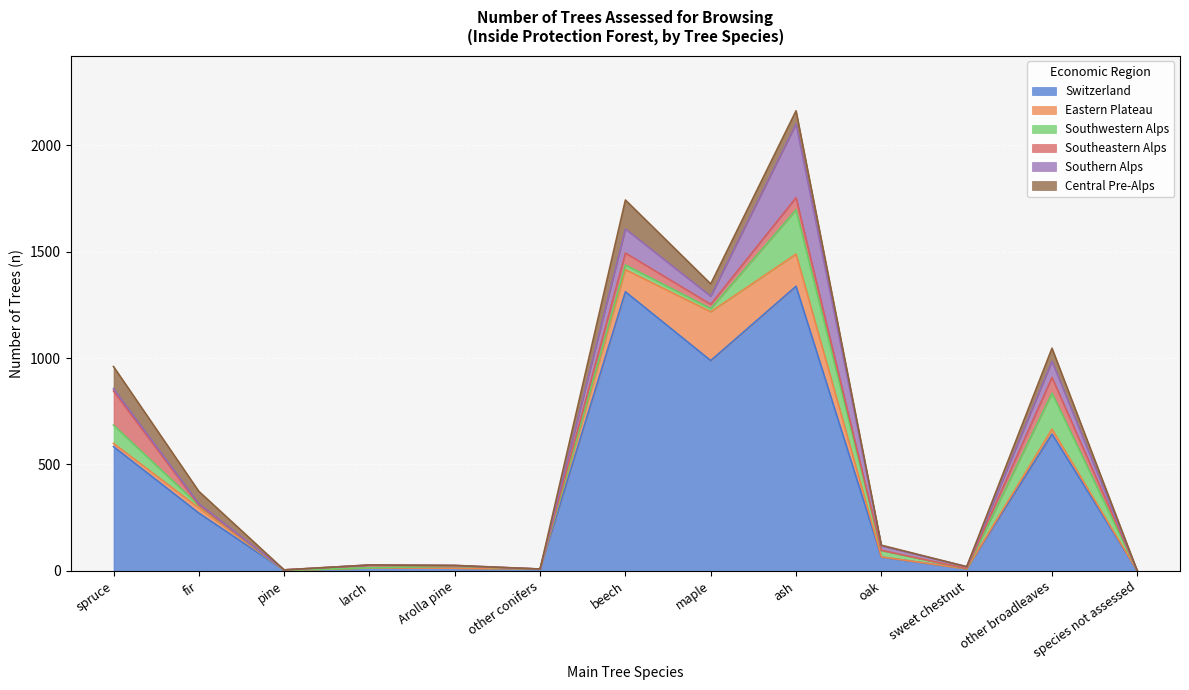

What is the sum of all Switzerland values?

5248